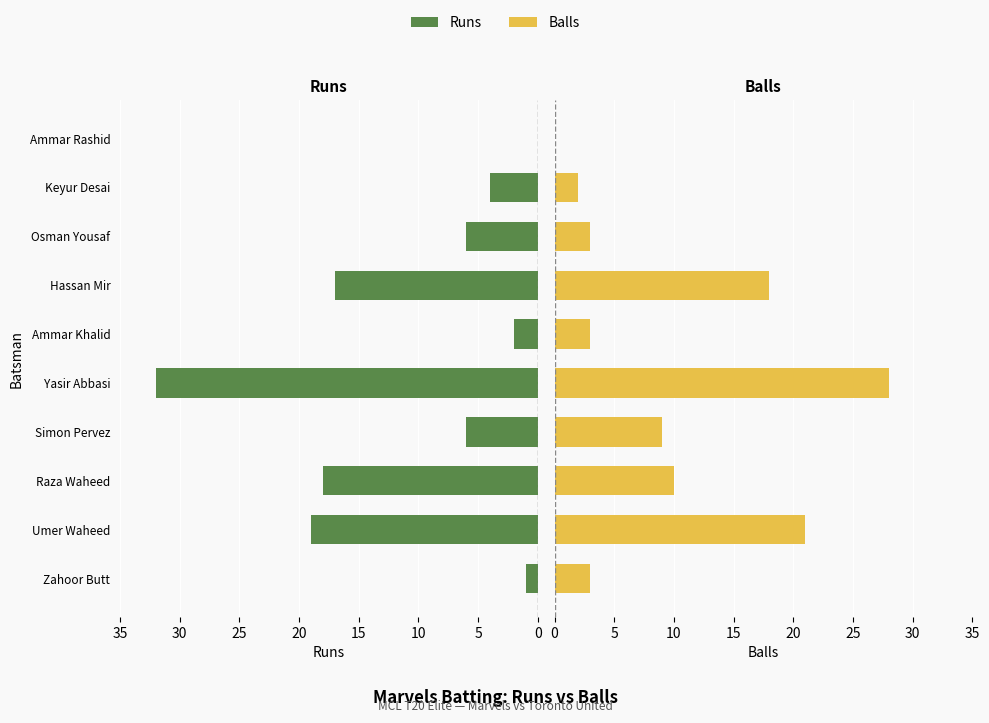

The value of Balls at Yasir Abbasi is 47. True or false?

False